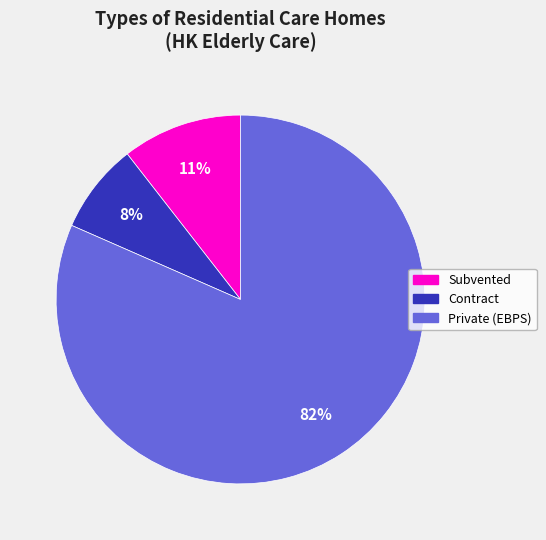

Is there a majority slice in this chart?

Yes